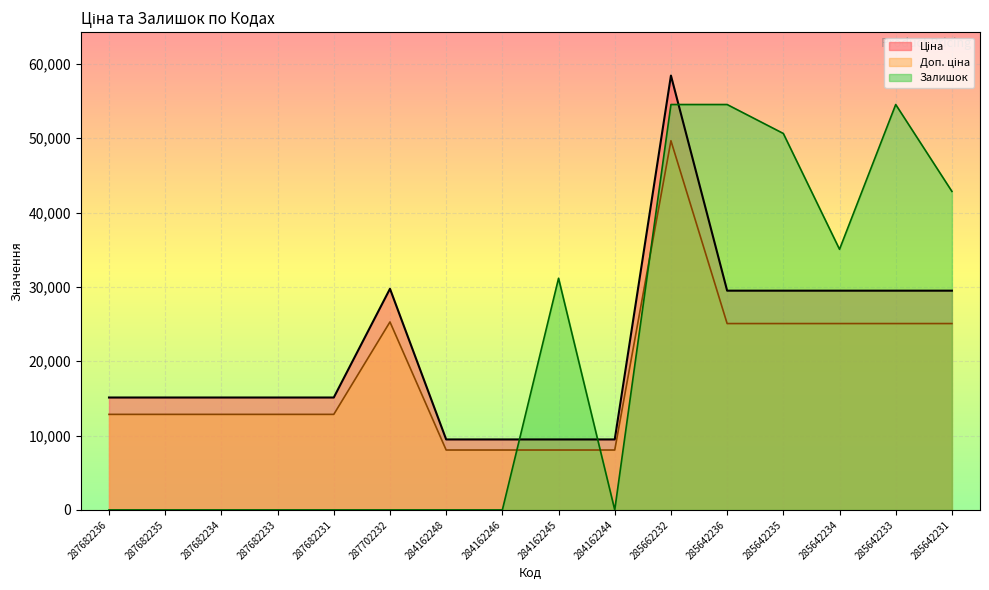

What is the difference between the maximum and minimum values in the Залишок series?

54531.4